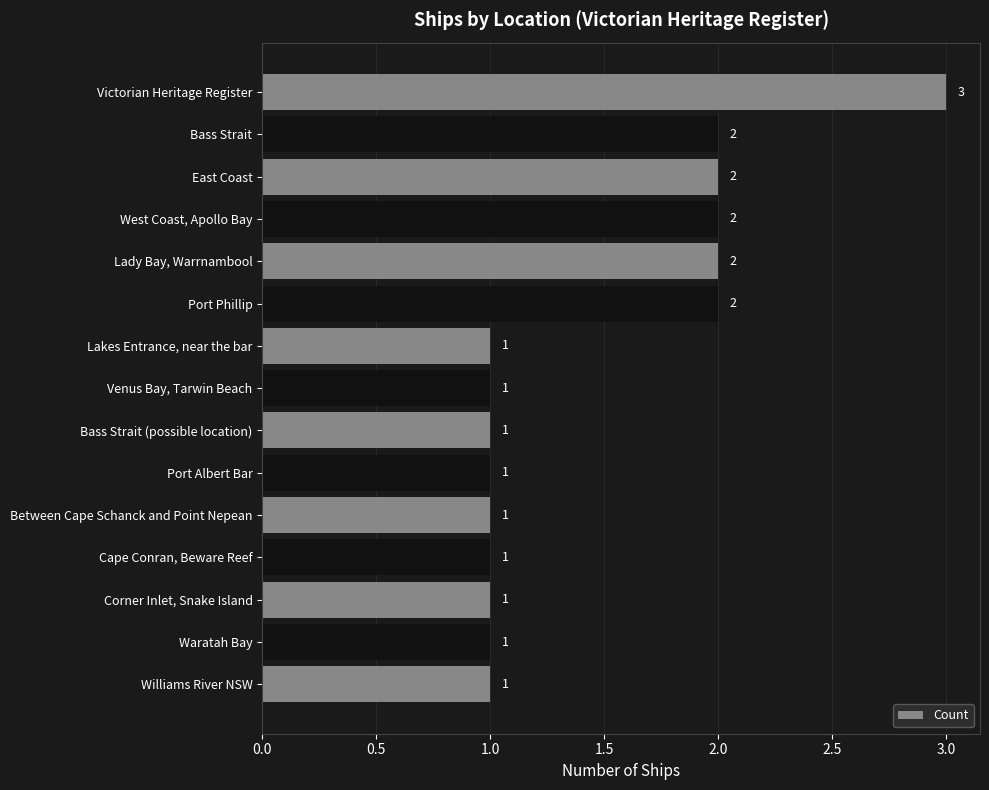

What is the difference between the maximum and minimum values?

2